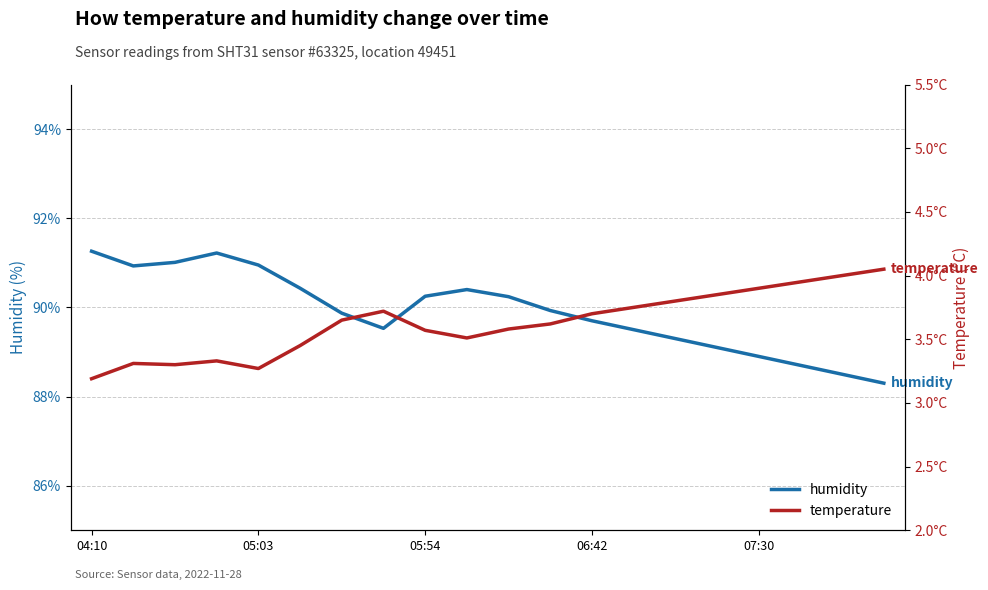

Does the chart display data point markers on the line(s)?

No